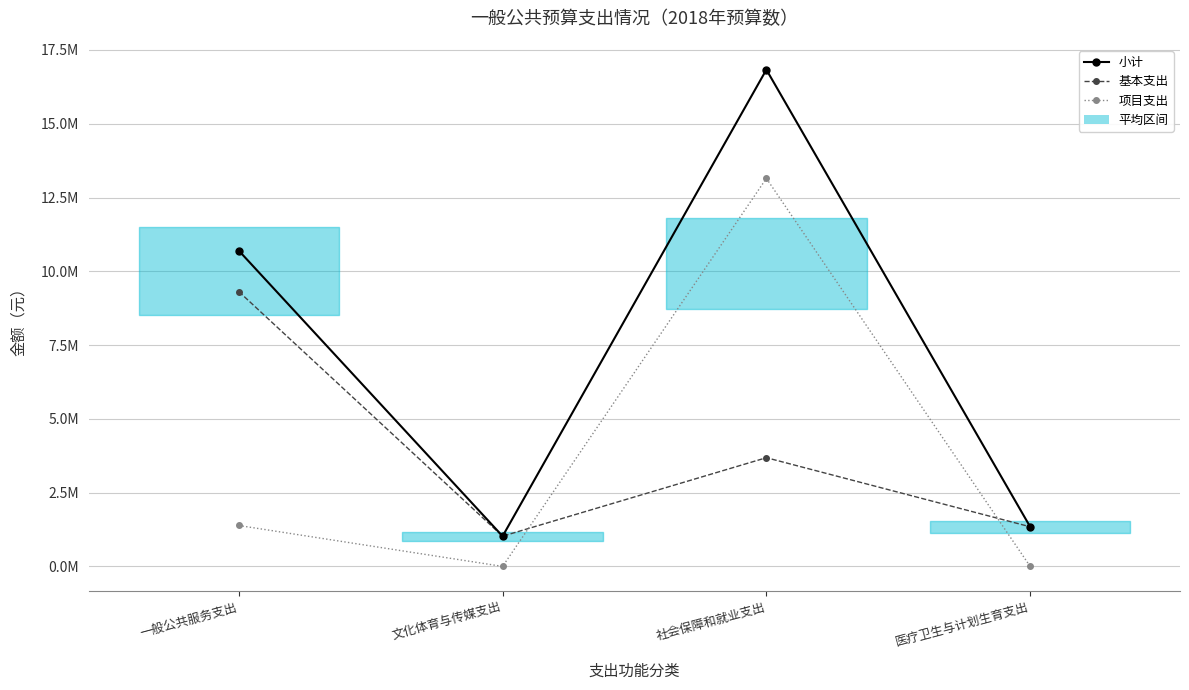

Does the chart display data point markers on the line(s)?

Yes